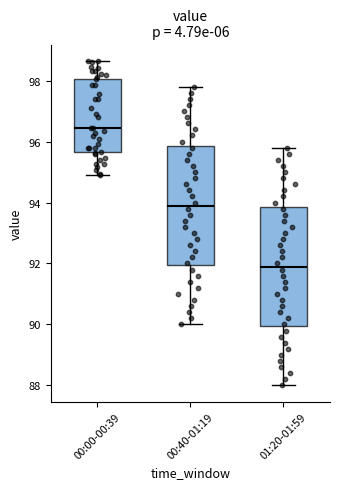

Which box has the lowest median line?

01:20-01:59